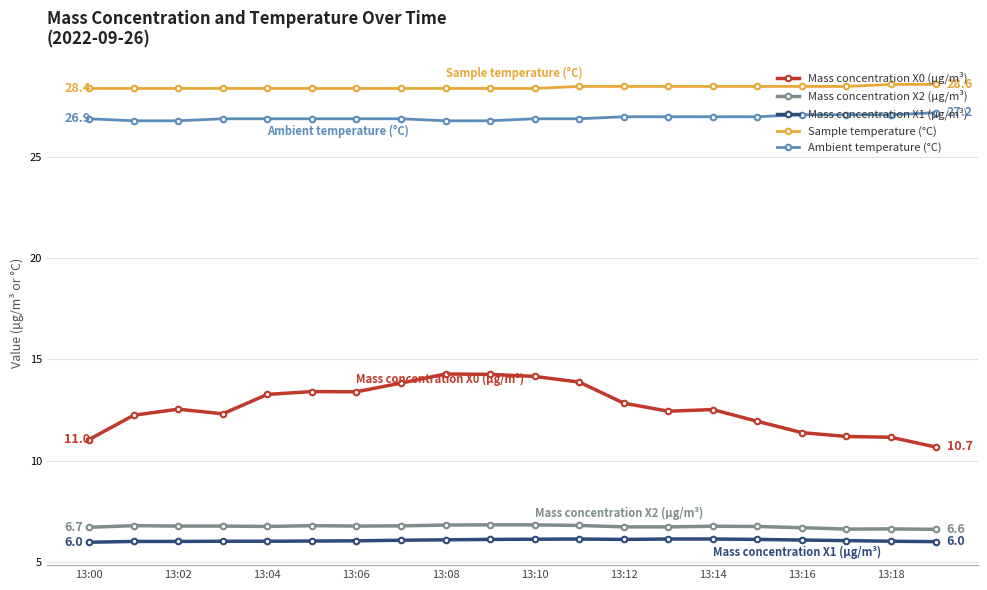

List the series in order of their peak value, highest first.

Sample temperature (°C), Ambient temperature (°C), Mass concentration X0 (μg/m³), Mass concentration X2 (μg/m³), Mass concentration X1 (μg/m³)